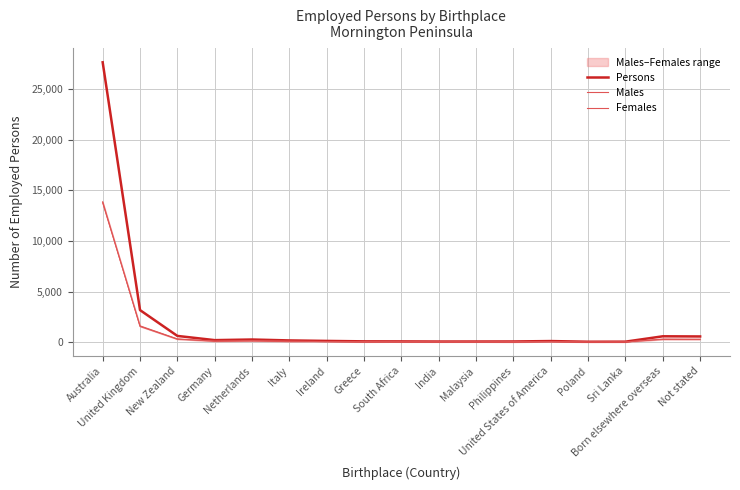

How many values in the Males series are below 62?

8